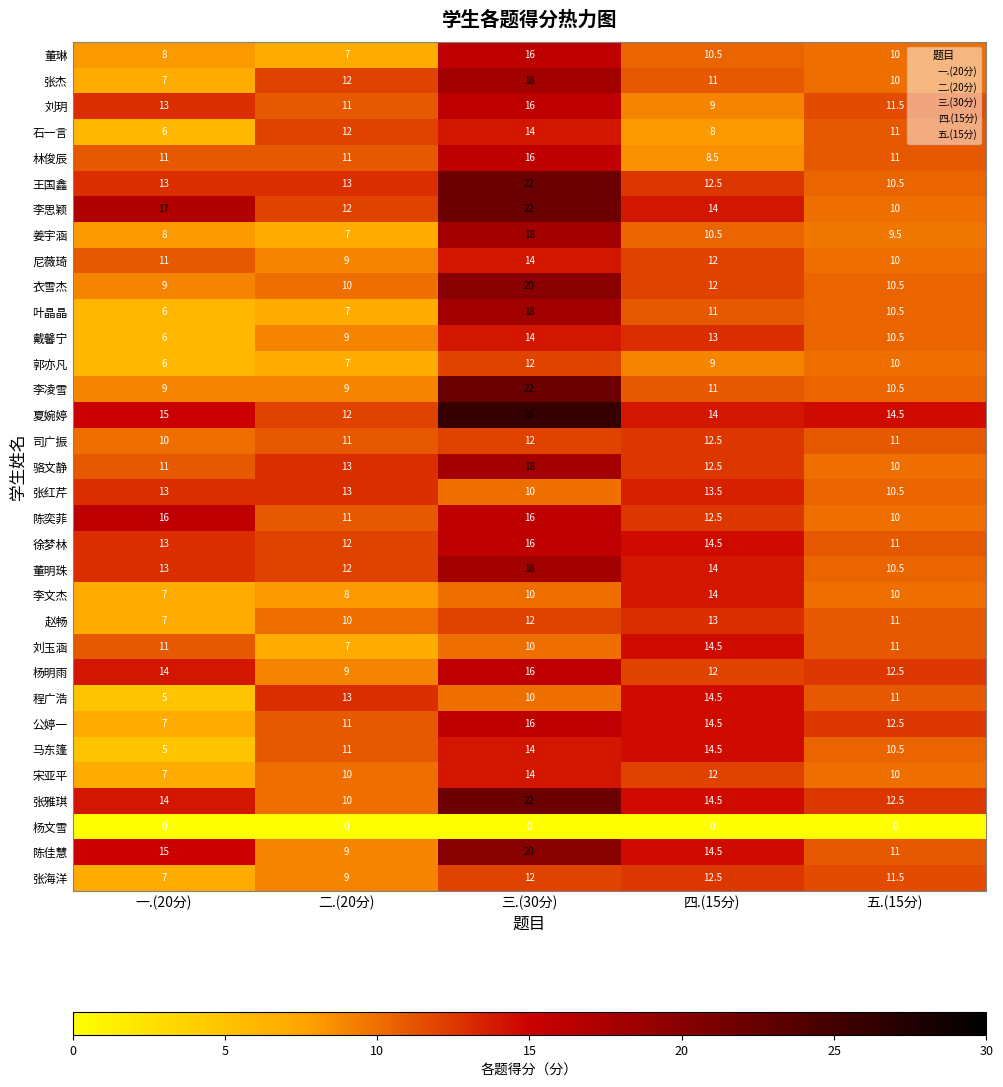

At which label does 张杰 first exceed 11?

二.(20分)